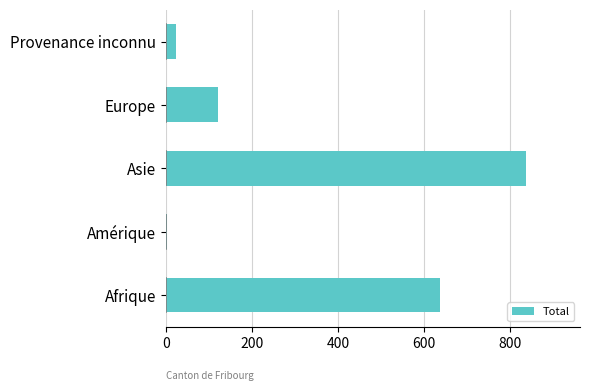

What is the sum of all values?

1620